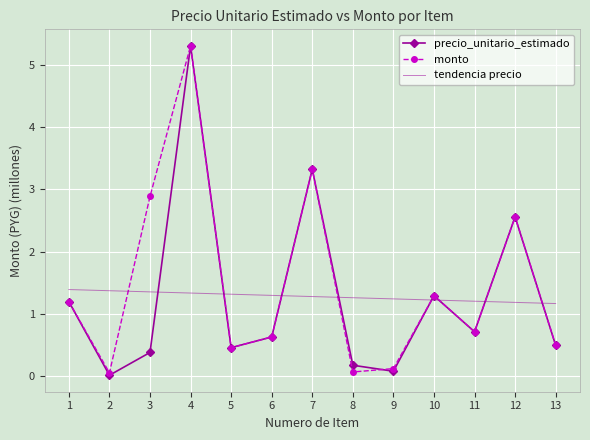

Which series has the largest total across all categories?

monto